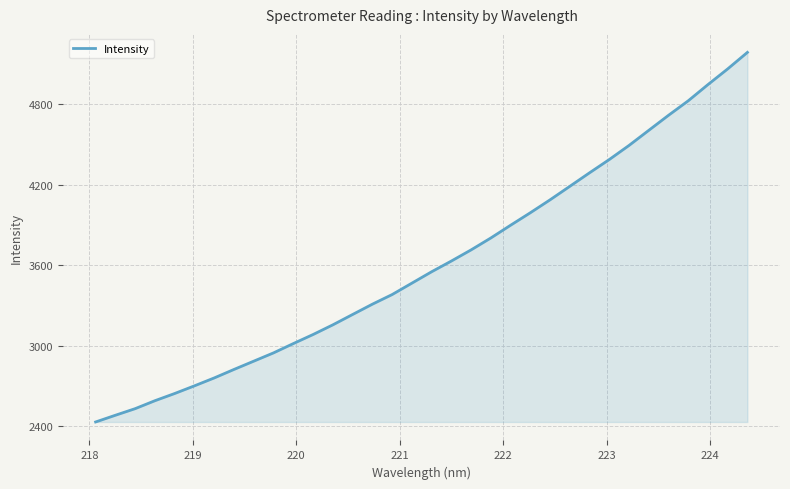

True or false: the data has more than 0 interior local peaks.

False